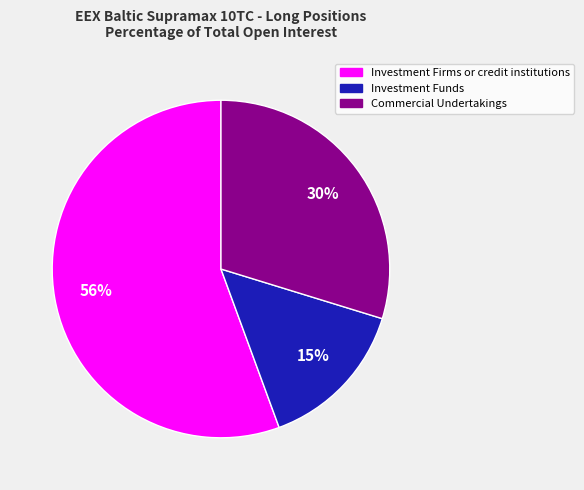

Between Investment Firms or credit institutions and Investment Funds, which is larger?

Investment Firms or credit institutions